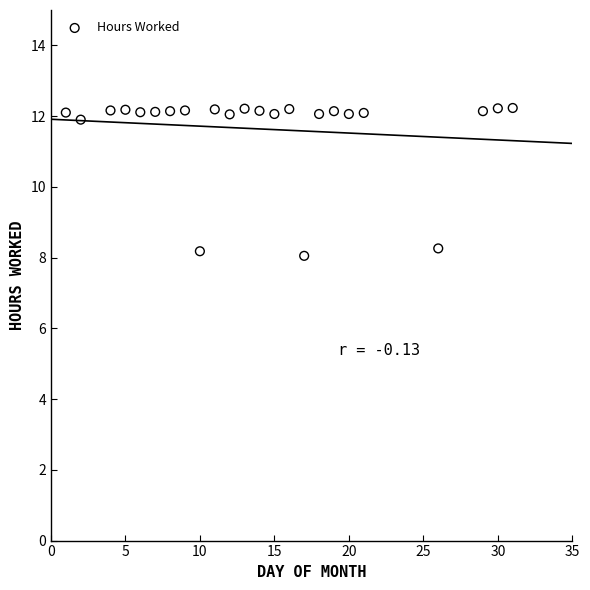

What is the range of Y values (max minus min)?

4.2